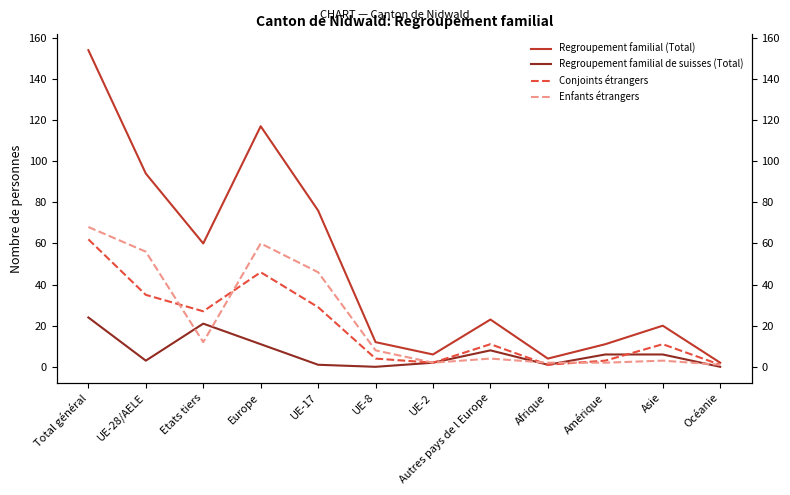

What is the sum of the Enfants étrangers values at UE-17 and Afrique?

48